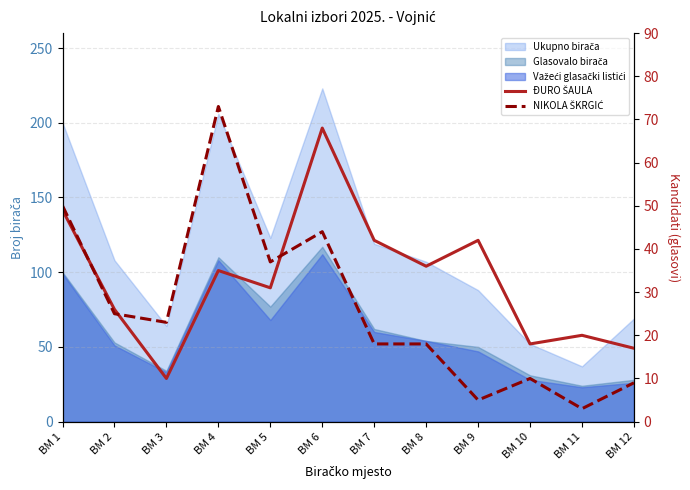

What is the difference between the second highest and second lowest values in the NIKOLA ŠKRGIĆ series?

45